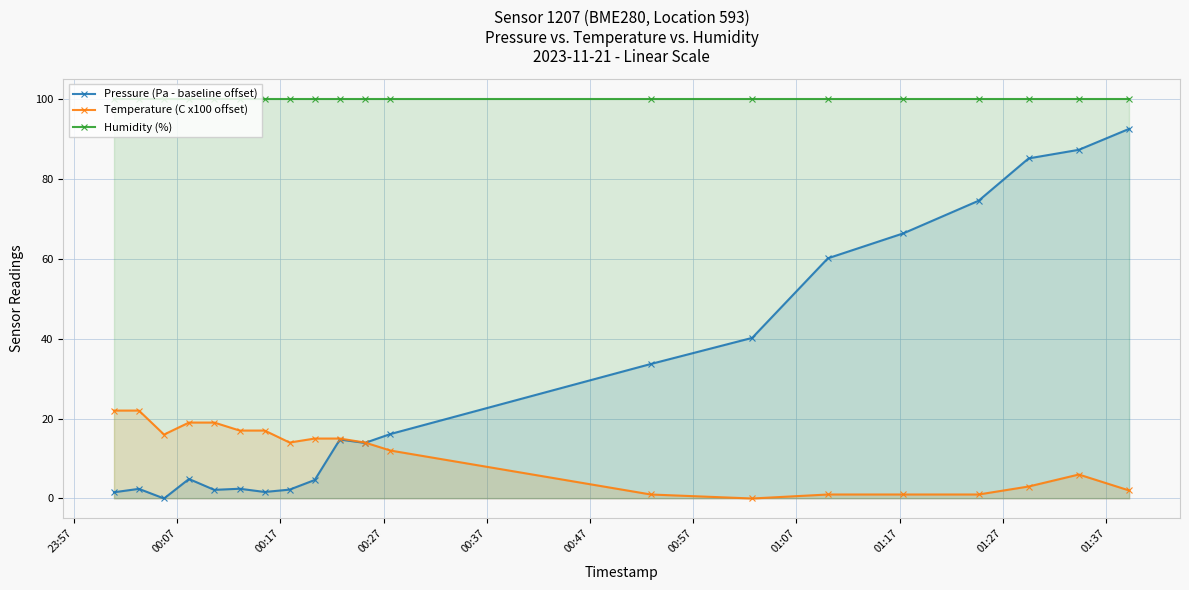

Rank the series by their average value, from highest to lowest.

Humidity (%), Pressure (Pa - baseline offset), Temperature (C x100 offset)